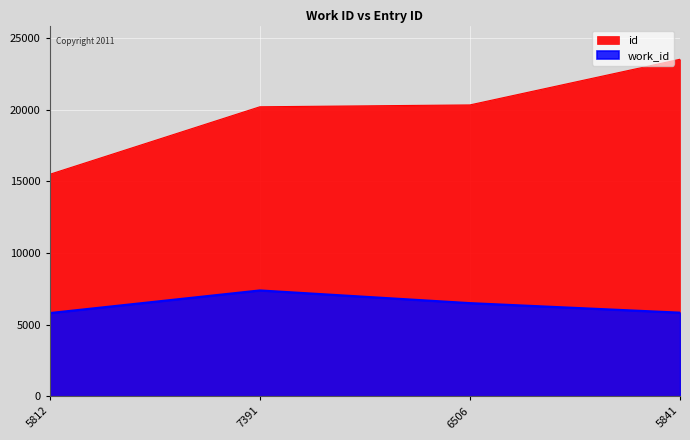

What position from the left is 7391?

2